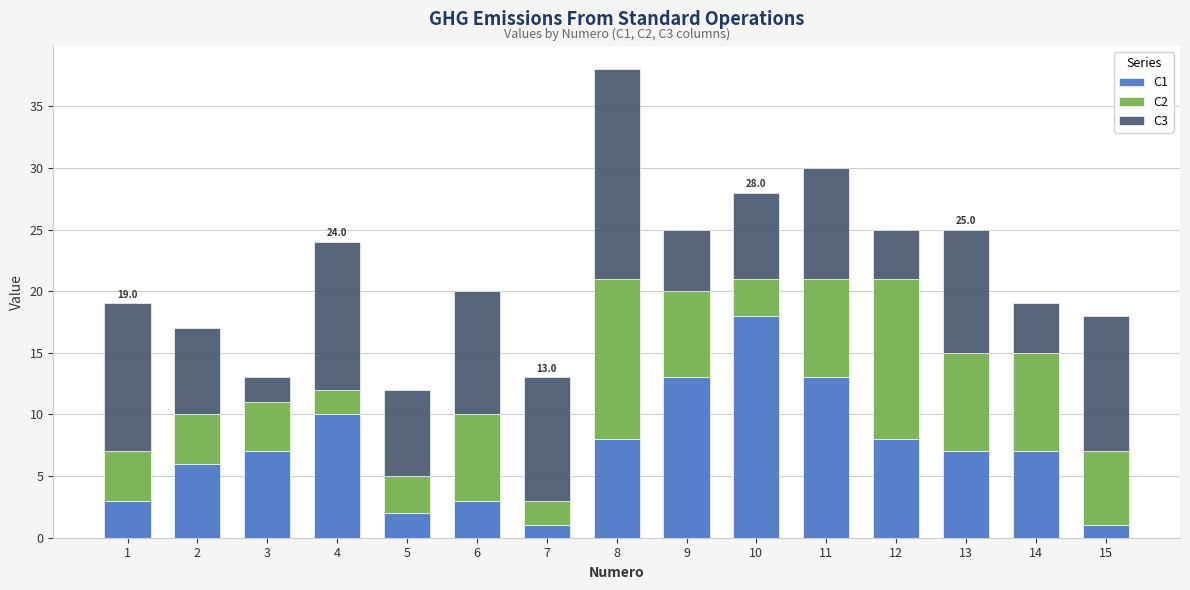

At which category is the sum across all series the highest?

8